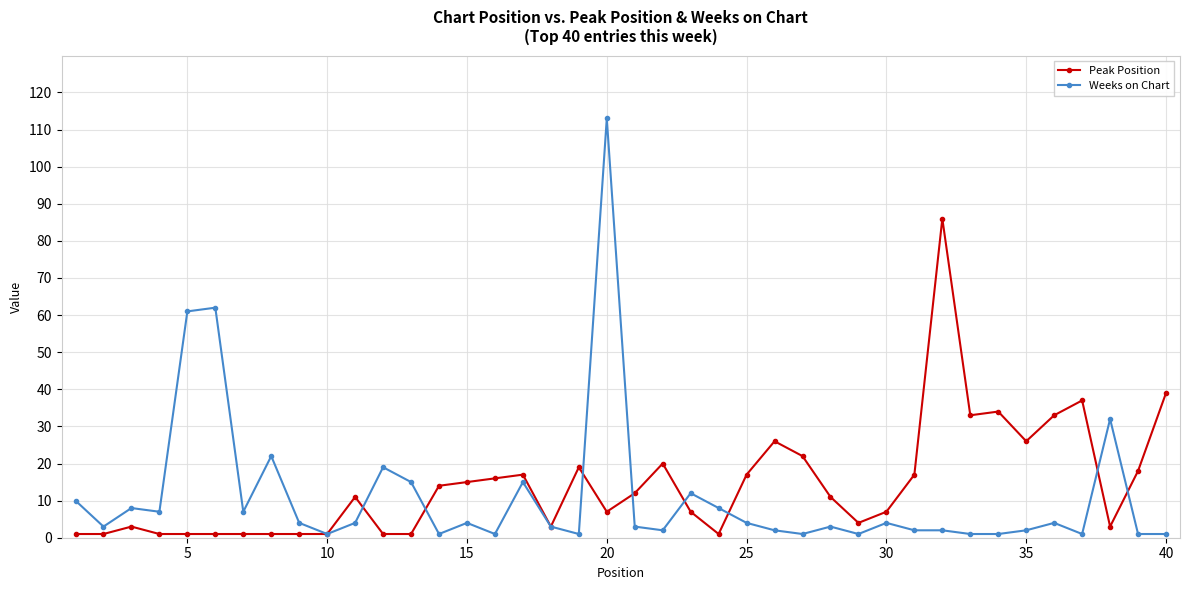

What is the value of the Peak Position point at the 28th from the left?

11